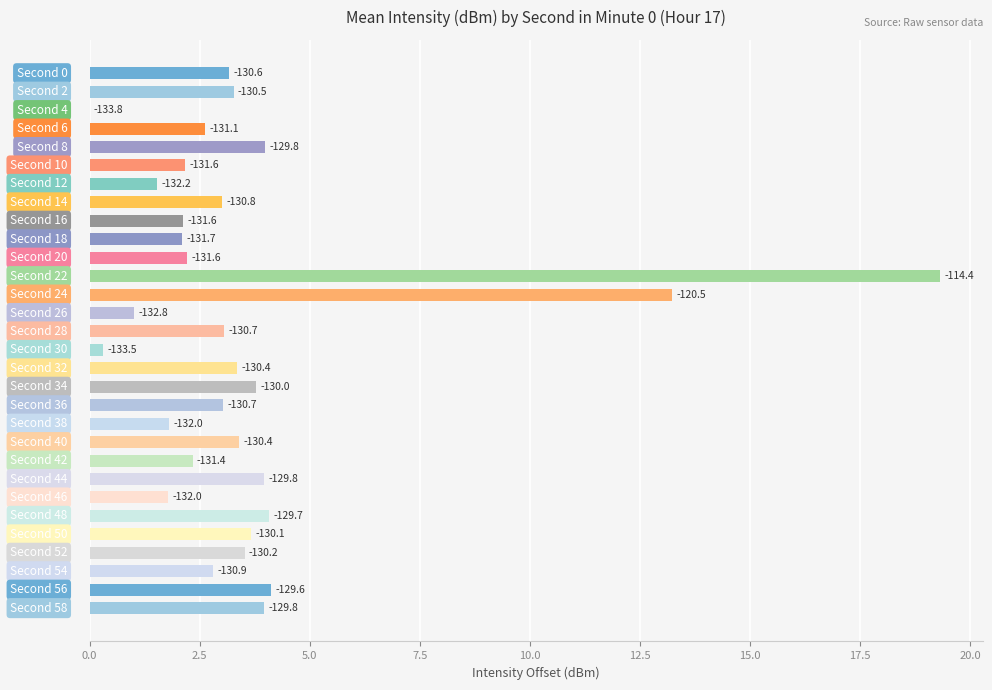

How many bars are there in total?

30